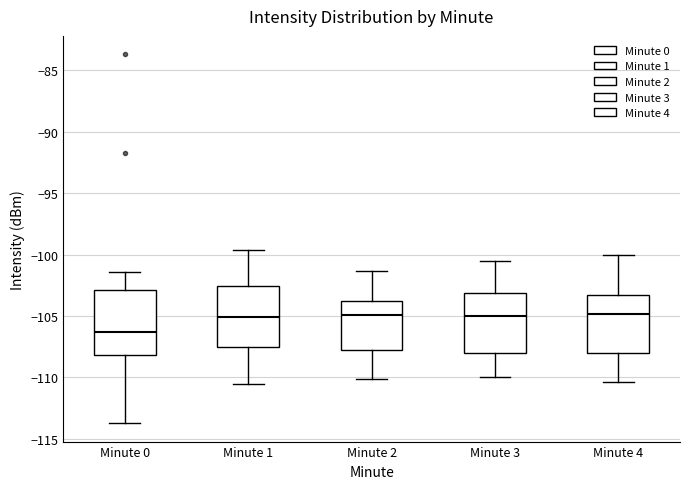

Reading left to right, read every box against the y-axis: the position of its median line, the range the box covers, and the ends of its whiskers. The values are not printed on the chart, so give them approximately, as read against the axis.

Minute 0: median -106.5, box -108.0 to -103.0, whiskers -113.5 to -101.5
Minute 1: median -105.0, box -107.5 to -102.5, whiskers -110.5 to -99.5
Minute 2: median -105.0, box -108.0 to -103.5, whiskers -110.0 to -101.5
Minute 3: median -105.0, box -108.0 to -103.0, whiskers -110.0 to -100.5
Minute 4: median -105.0, box -108.0 to -103.5, whiskers -110.5 to -100.0